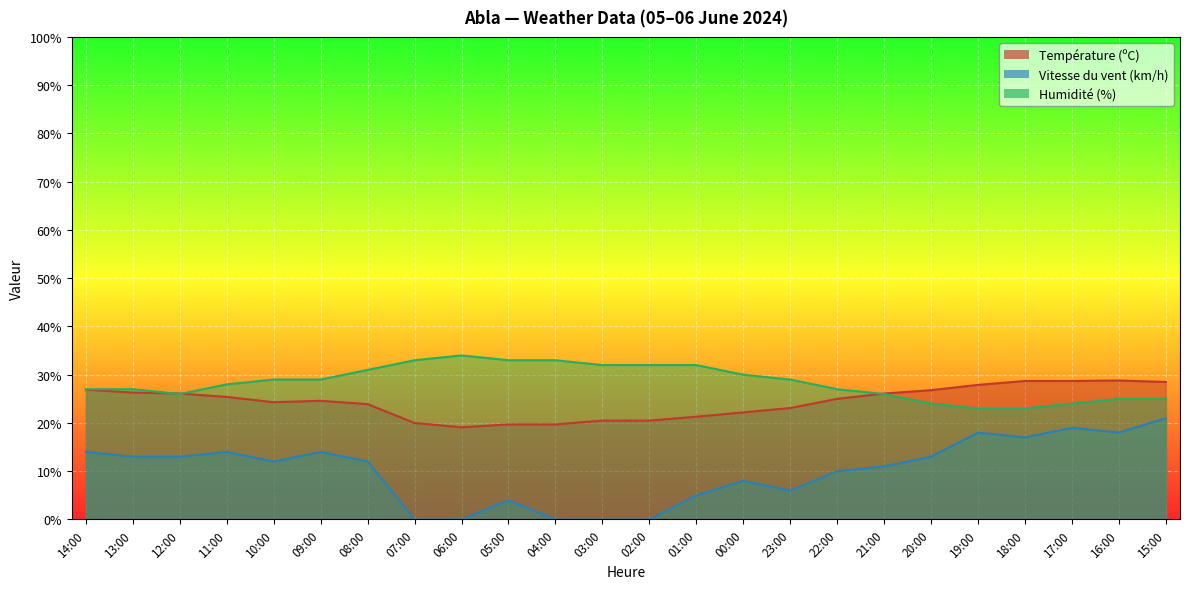

Reading left to right, list all the values displayed in this chart.

Température (ºC): 14:00=26.9	13:00=26.3	12:00=26.1	11:00=25.4	10:00=24.3	09:00=24.6	08:00=23.9	07:00=20.0	06:00=19.1	05:00=19.7	04:00=19.7	03:00=20.5	02:00=20.5	01:00=21.3	00:00=22.2	23:00=23.1	22:00=25.0	21:00=26.1	20:00=26.8	19:00=27.9	18:00=28.7	17:00=28.7	16:00=28.8	15:00=28.5
Vitesse du vent (km/h): 14:00=14.0	13:00=13.0	12:00=13.0	11:00=14.0	10:00=12.0	09:00=14.0	08:00=12.0	07:00=0.0	06:00=0.0	05:00=4.0	04:00=0.0	03:00=0.0	02:00=0.0	01:00=5.0	00:00=8.0	23:00=6.0	22:00=10.0	21:00=11.0	20:00=13.0	19:00=18.0	18:00=17.0	17:00=19.0	16:00=18.0	15:00=21.0
Humidité (%): 14:00=27.0	13:00=27.0	12:00=26.0	11:00=28.0	10:00=29.0	09:00=29.0	08:00=31.0	07:00=33.0	06:00=34.0	05:00=33.0	04:00=33.0	03:00=32.0	02:00=32.0	01:00=32.0	00:00=30.0	23:00=29.0	22:00=27.0	21:00=26.0	20:00=24.0	19:00=23.0	18:00=23.0	17:00=24.0	16:00=25.0	15:00=25.0